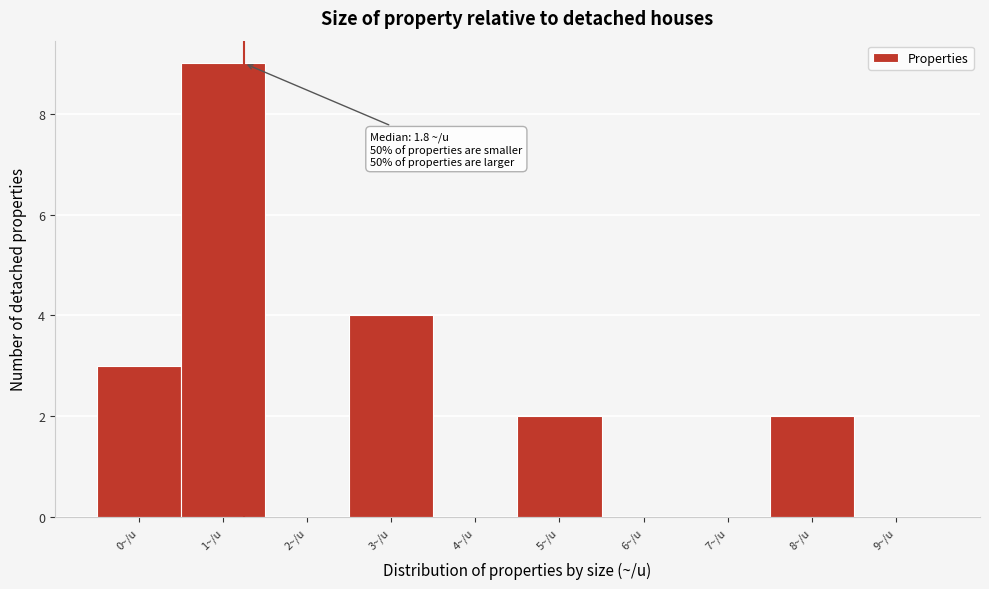

Reading right to left, what are all the values shown in this chart?

9~/u=0	8~/u=2	7~/u=0	6~/u=0	5~/u=2	4~/u=0	3~/u=4	2~/u=0	1~/u=9	0~/u=3